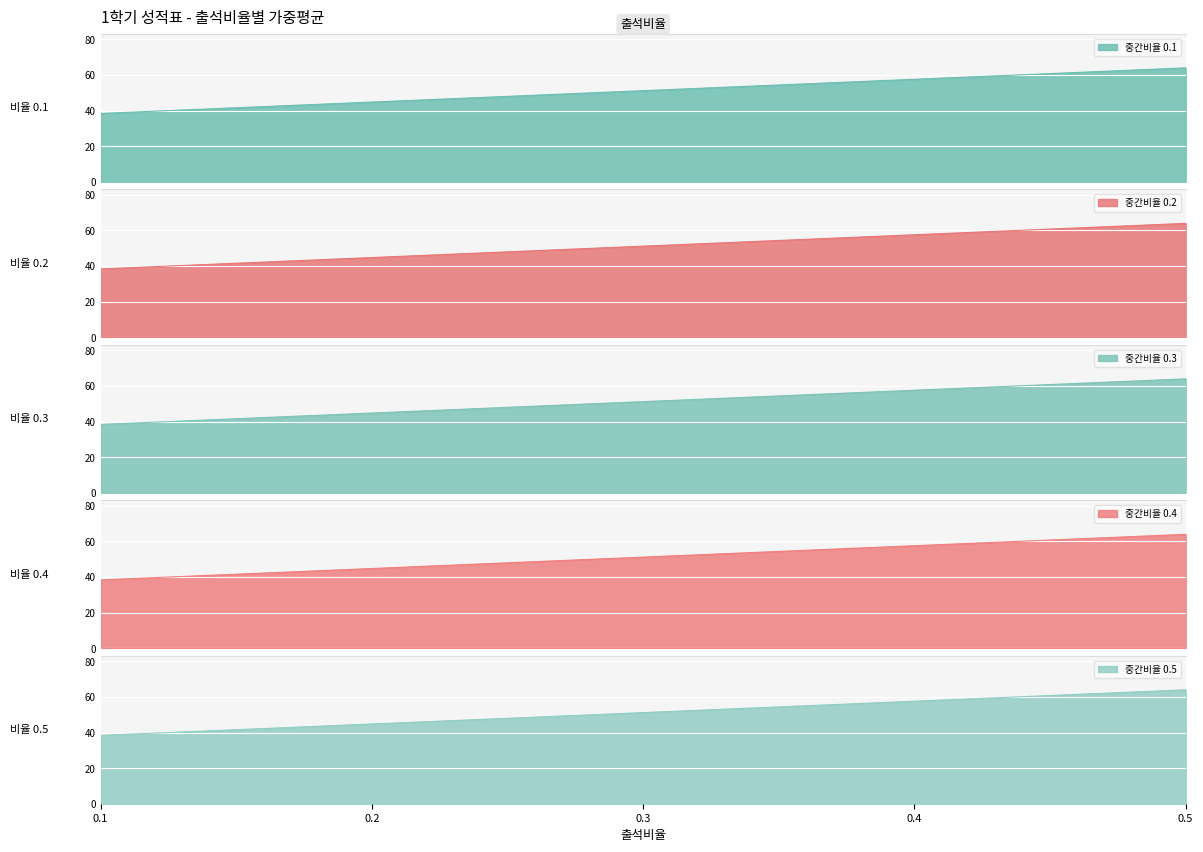

What is the difference between the second highest and minimum values in the 중간비율 0.5 series?

19.2